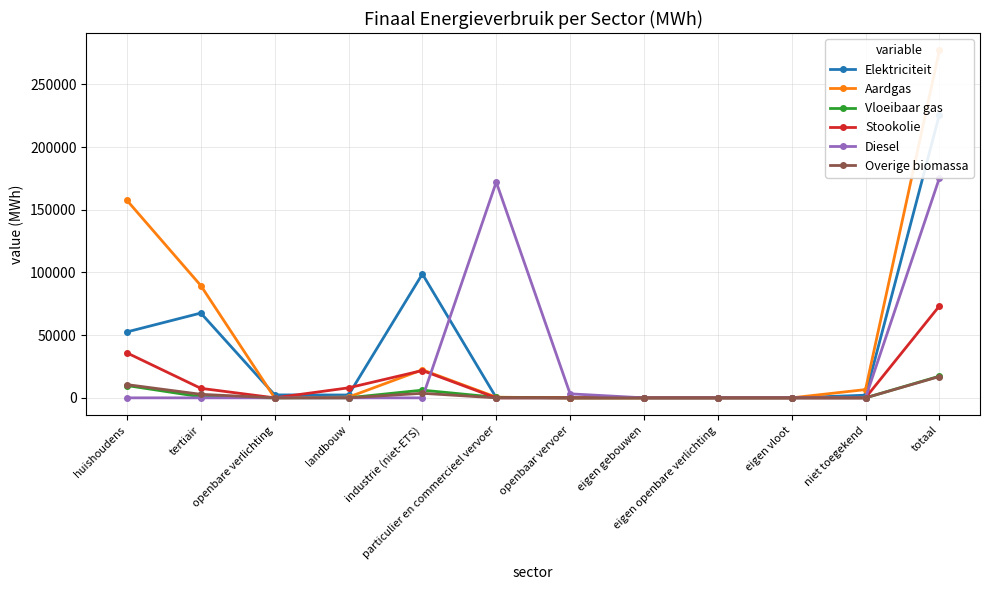

Which series ends up on top after the final intersection of Aardgas and Diesel?

Diesel